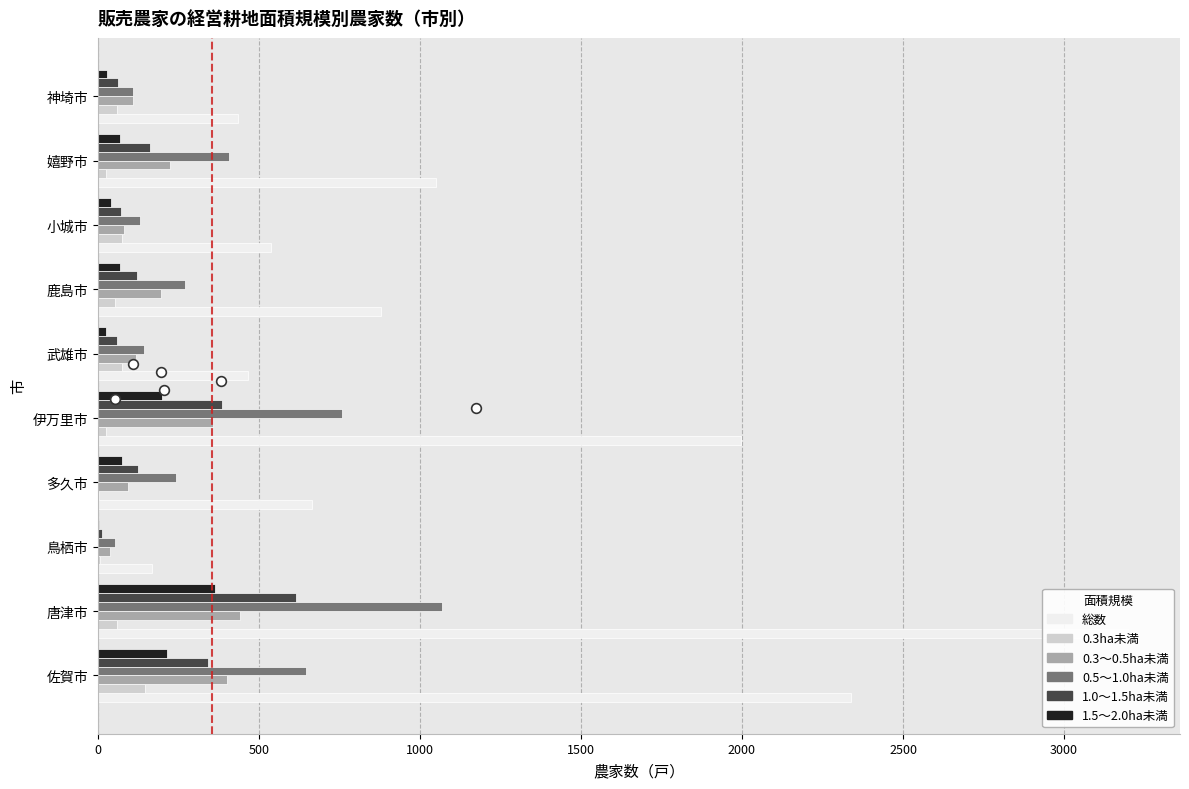

Which has a higher value, 嬉野市 or 鹿島市?

嬉野市